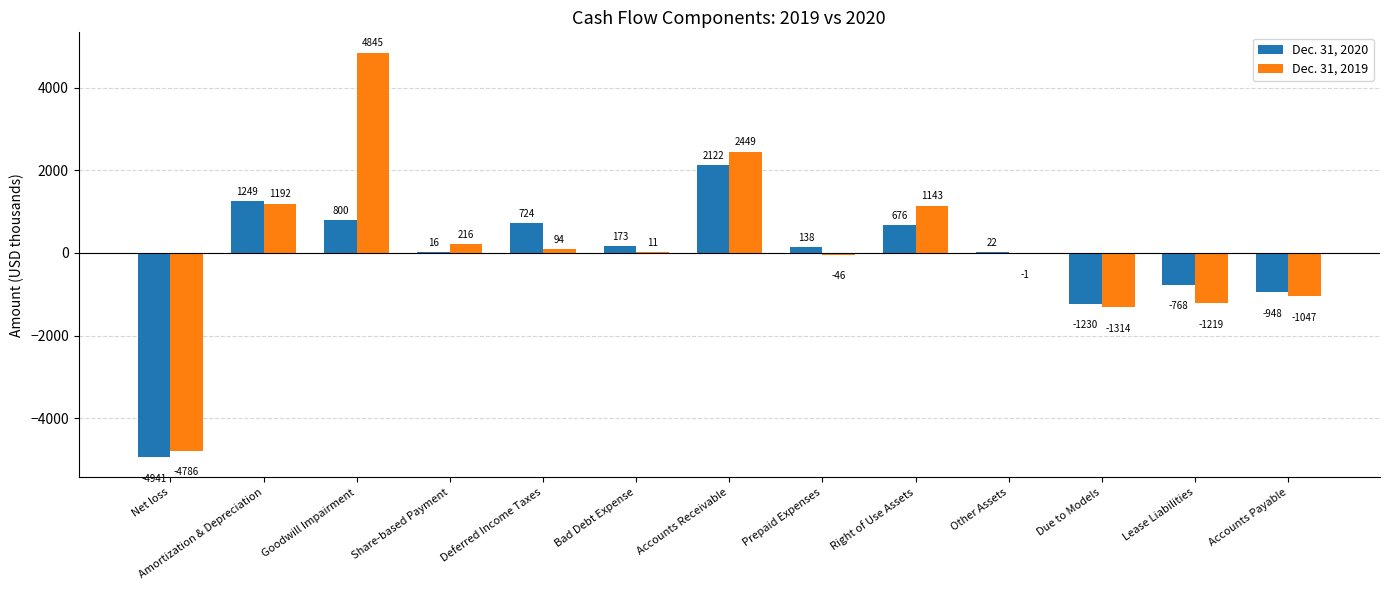

Which series has the widest spread of values?

Dec. 31, 2019